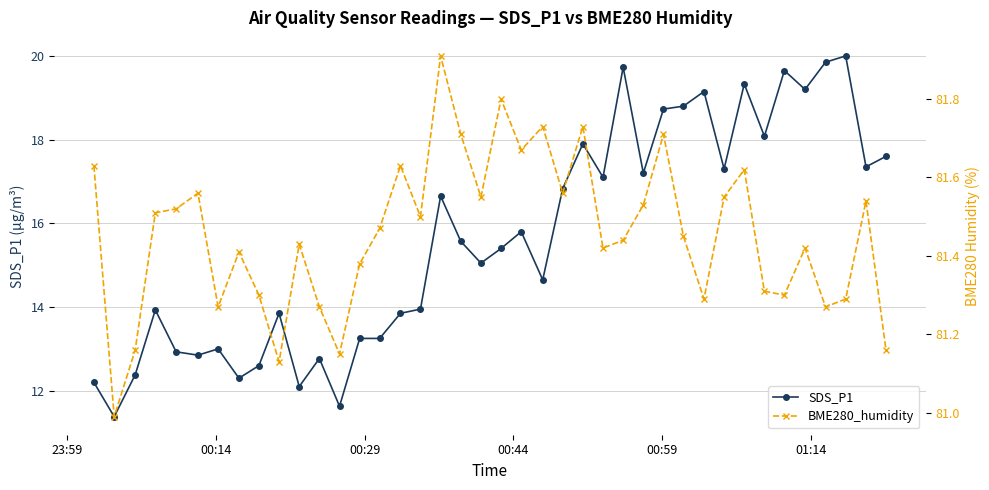

What is the maximum value for SDS_P1?

20.0